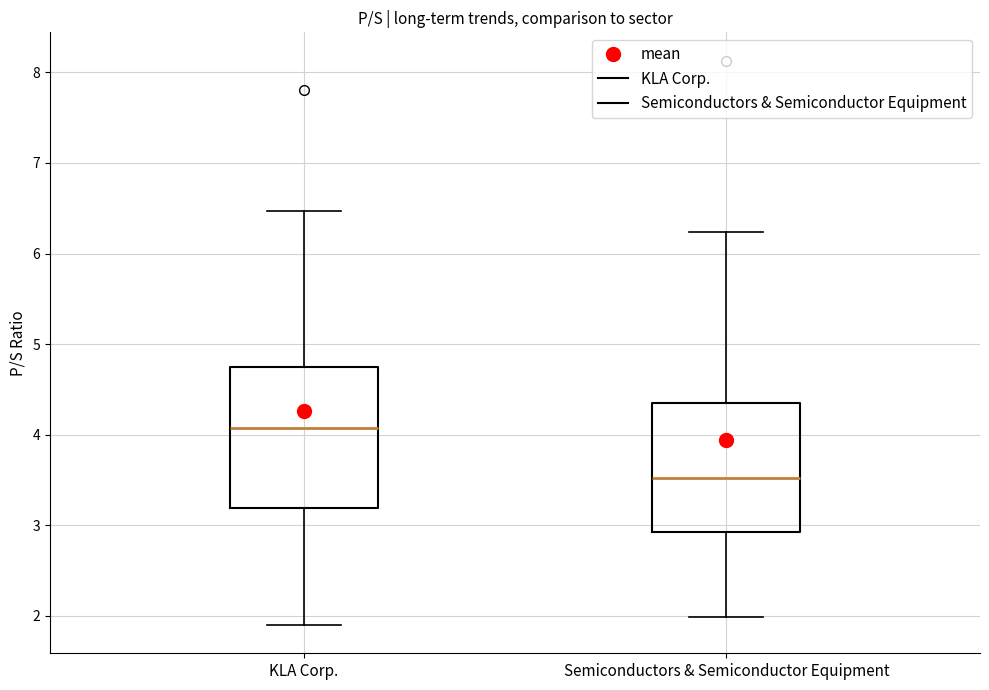

Where does the lower whisker of the box for KLA Corp. end on the y-axis? The values are not printed on the chart, so give them approximately, as read against the axis.

1.9